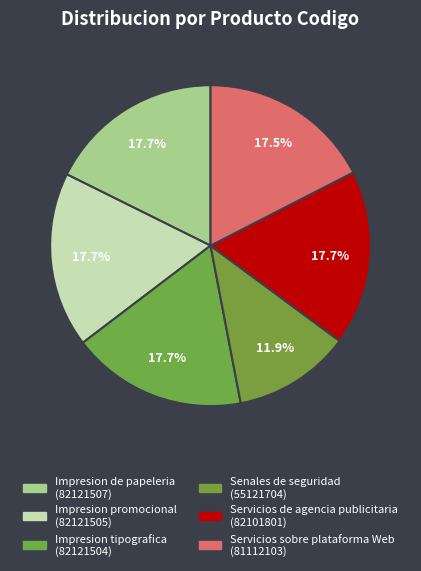

How many segments does this pie chart have?

6